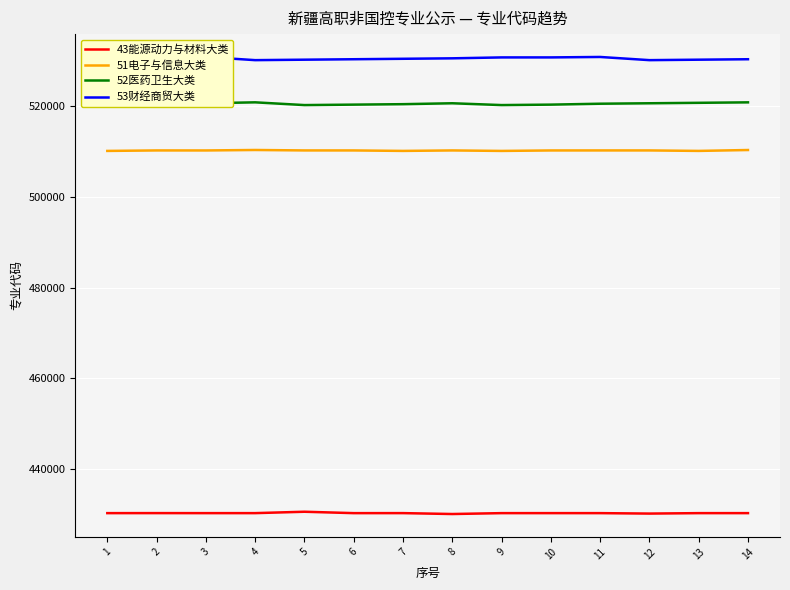

Which series has the largest total across all categories?

53财经商贸大类